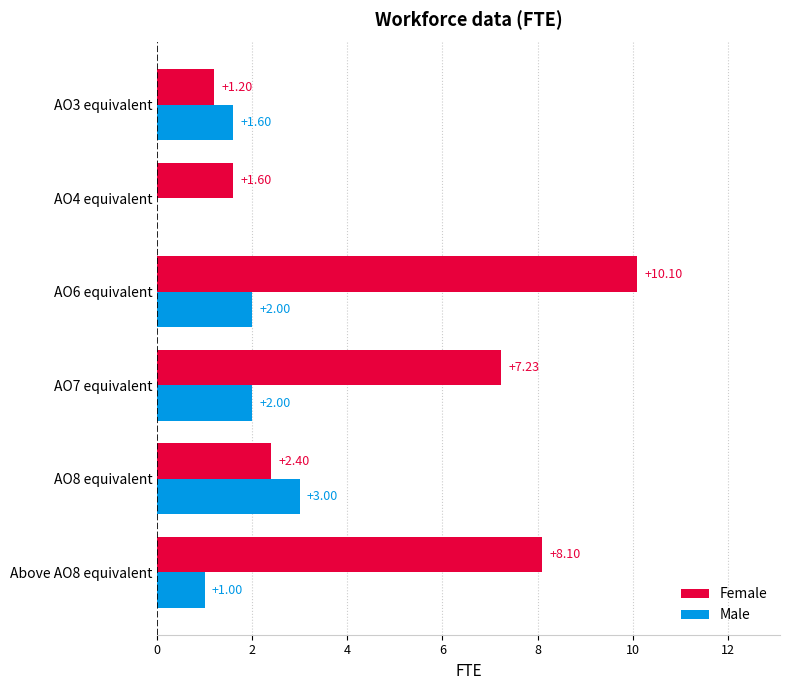

What is the sum of all Male values?

9.6